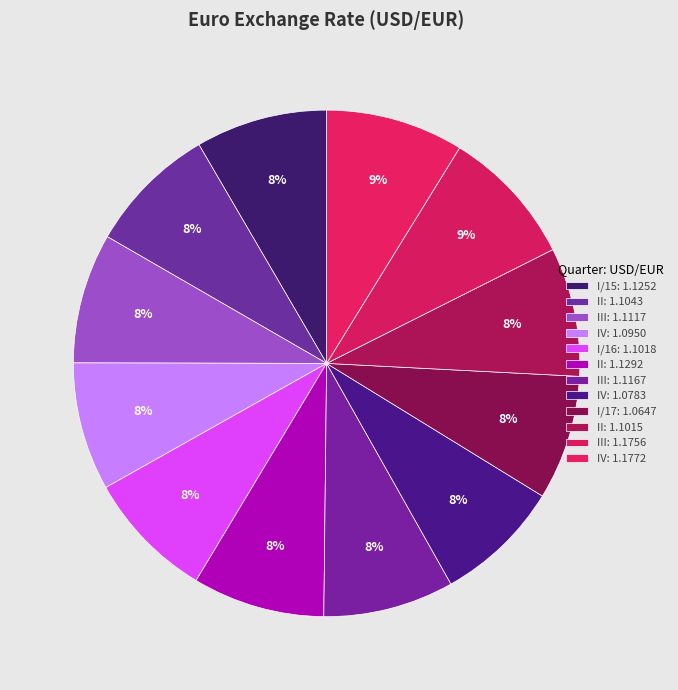

How many slices are in this pie chart?

12